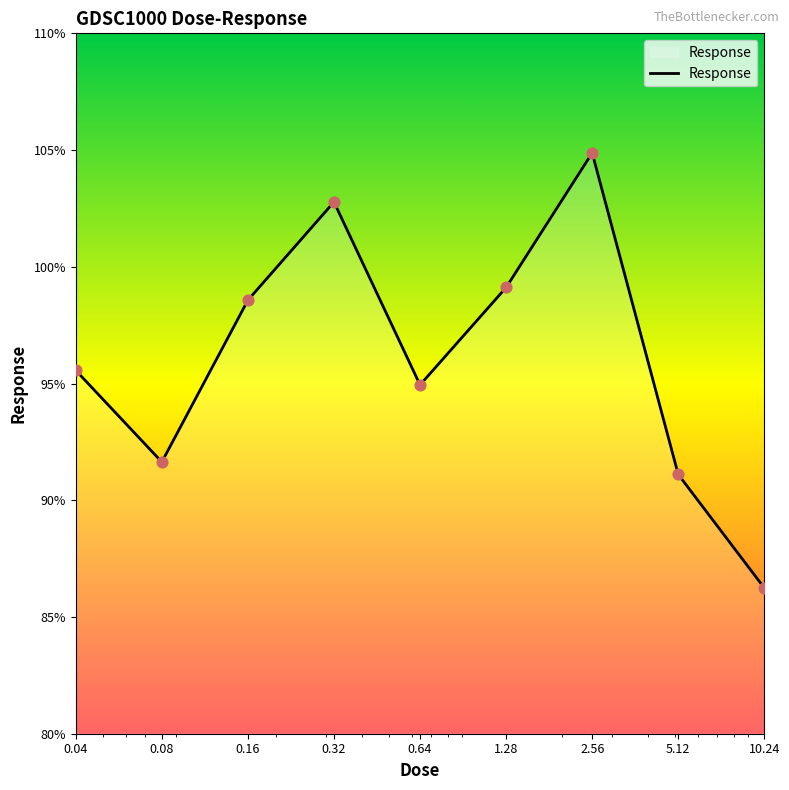

What is the difference between the maximum and minimum values?

18.6